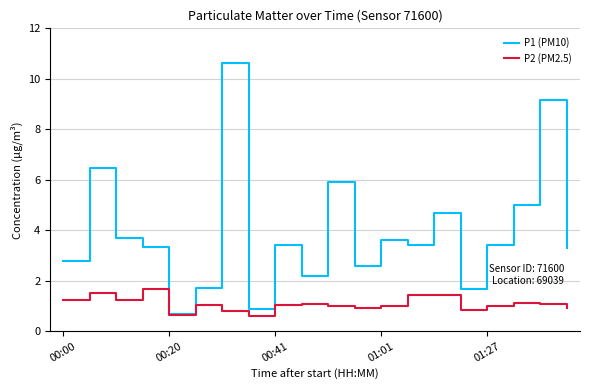

Rank the series by their maximum value, from lowest to highest.

P2 (PM2.5), P1 (PM10)